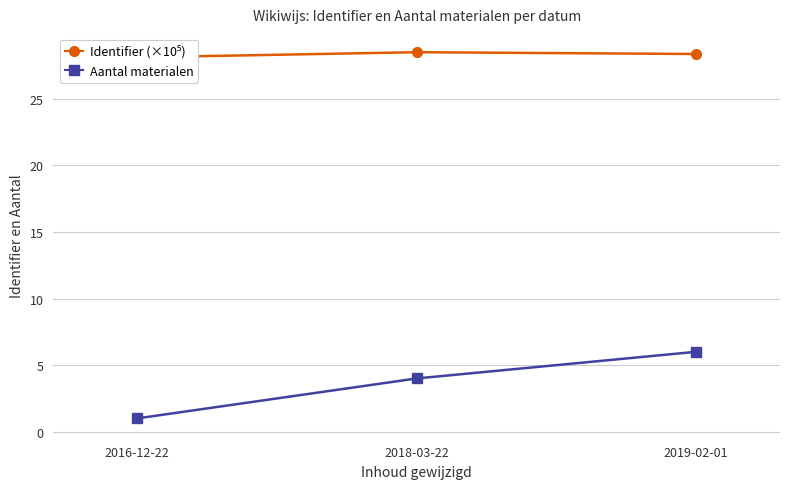

Rank the series at 2016-12-22 from lowest to highest value.

Aantal materialen, Identifier (×10⁵)